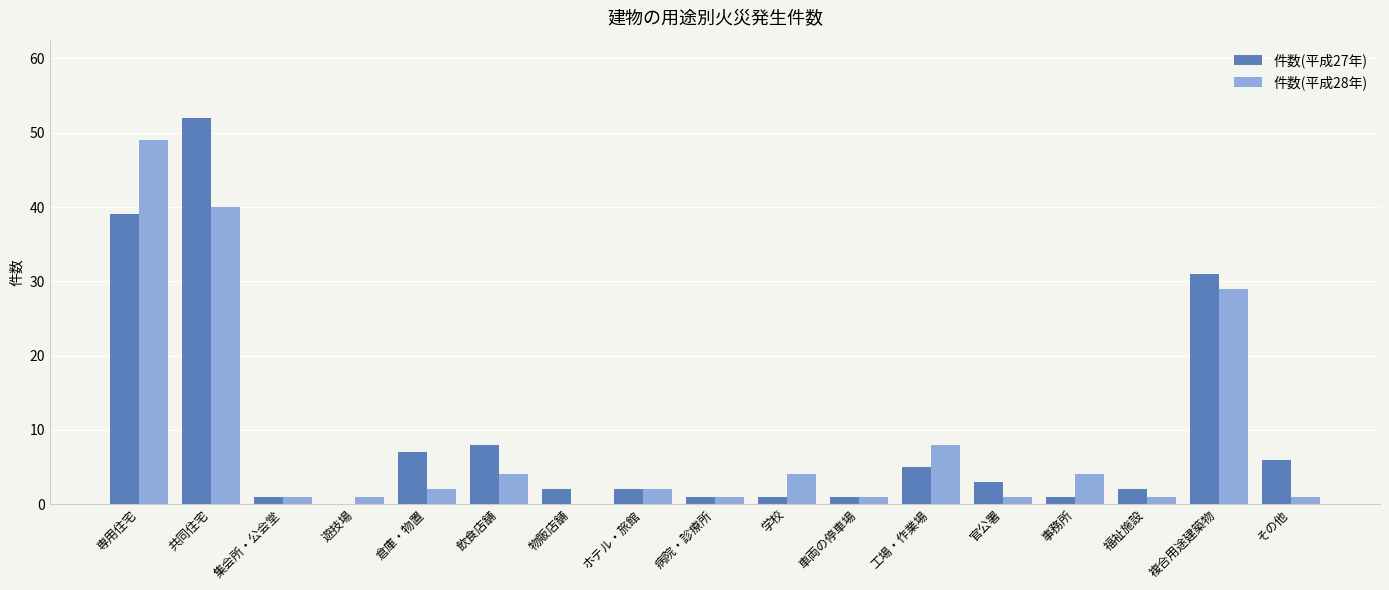

Is the value of 件数(平成28年) at 複合用途建築物 greater than the value of 件数(平成27年) at 専用住宅?

No